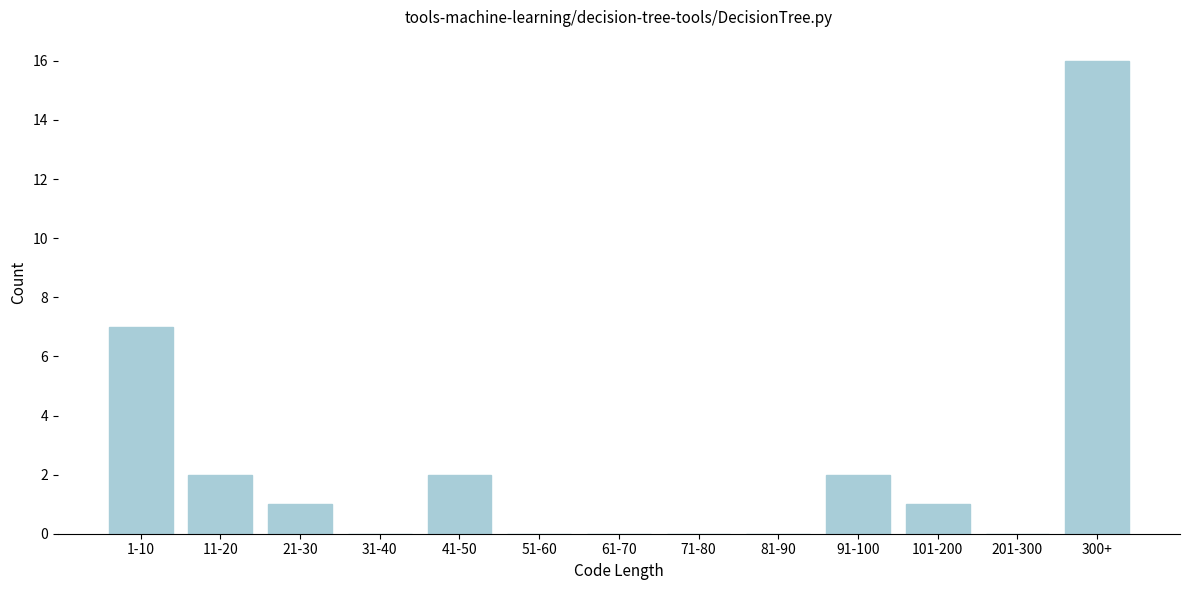

Reading left to right, list all the values displayed in this chart.

1-10=7	11-20=2	21-30=1	31-40=0	41-50=2	51-60=0	61-70=0	71-80=0	81-90=0	91-100=2	101-200=1	201-300=0	300+=16